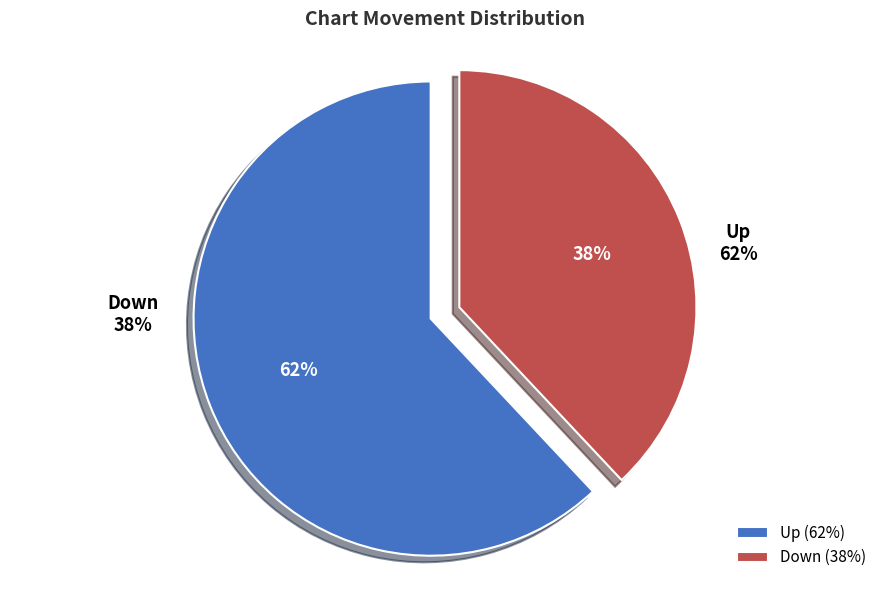

Which slice is the smallest?

down